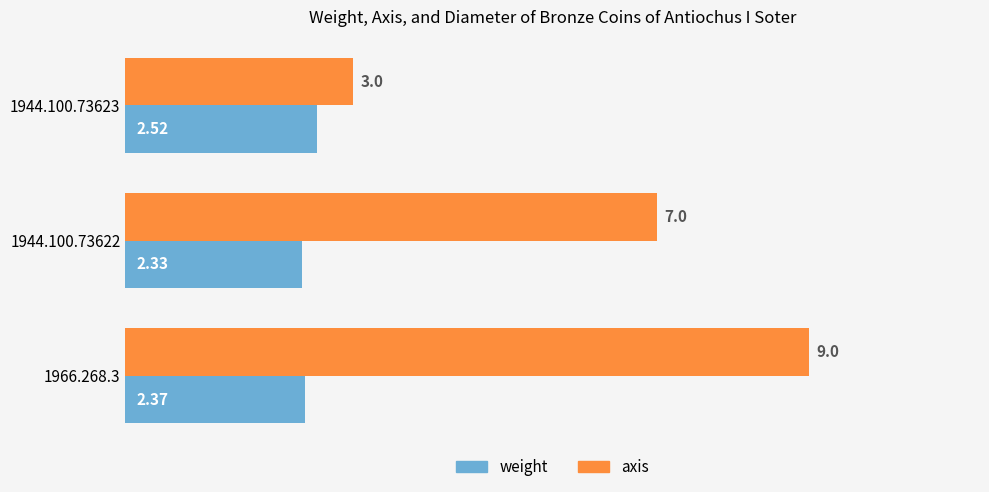

List the series in order of their overall mean, lowest first.

weight, axis